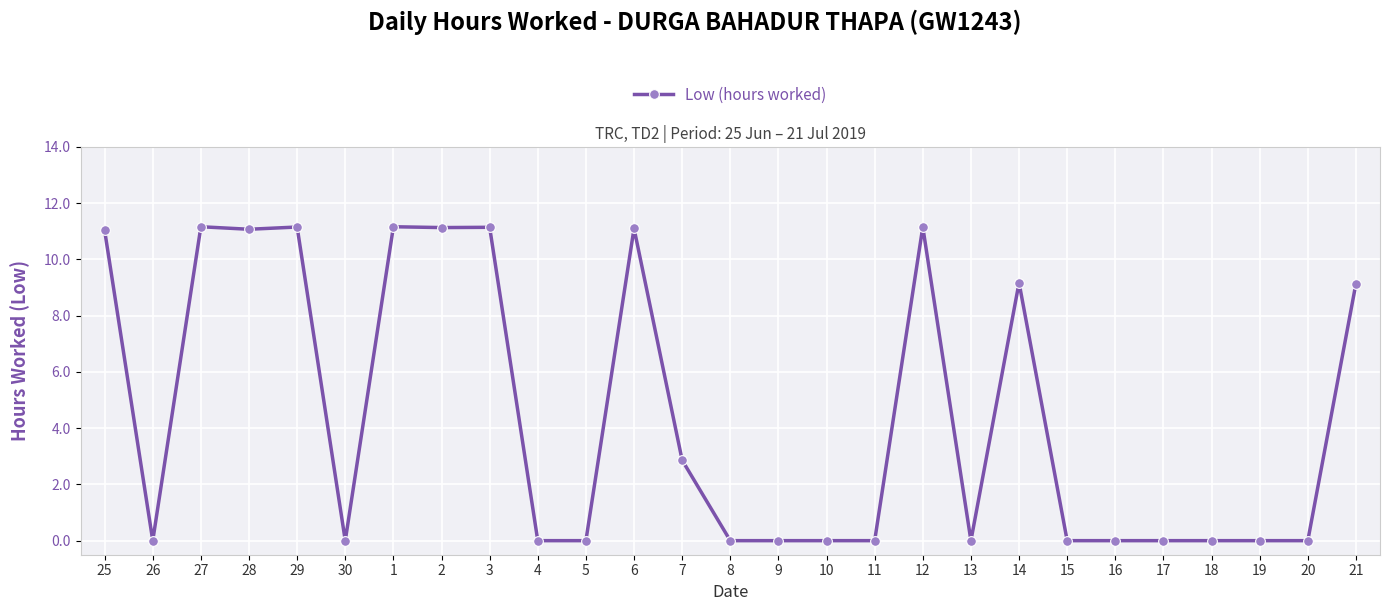

What is the difference between the maximum and minimum values?

11.2